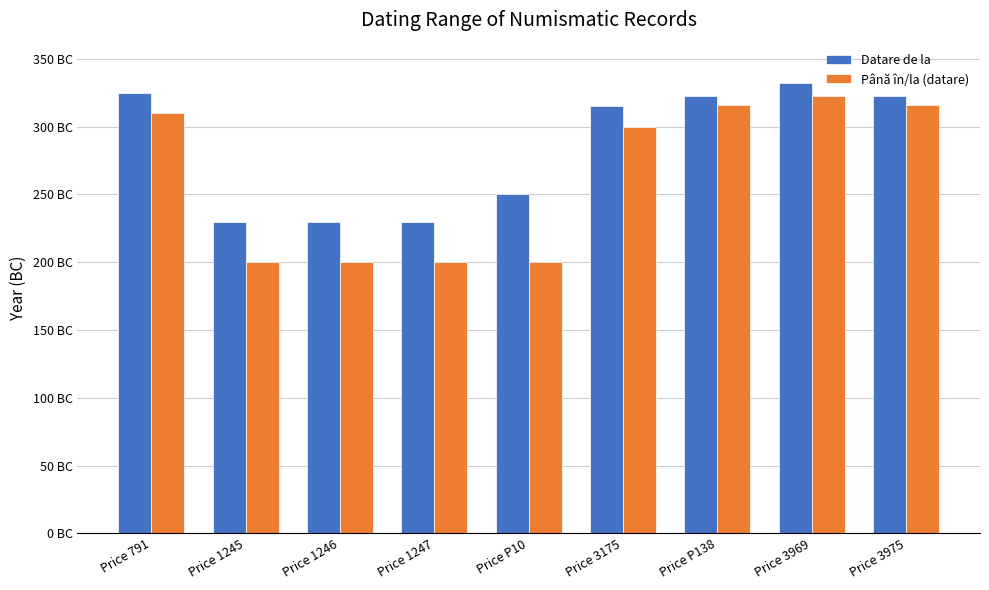

The value of Până în/la (datare) at Price 3975 is 469. True or false?

False